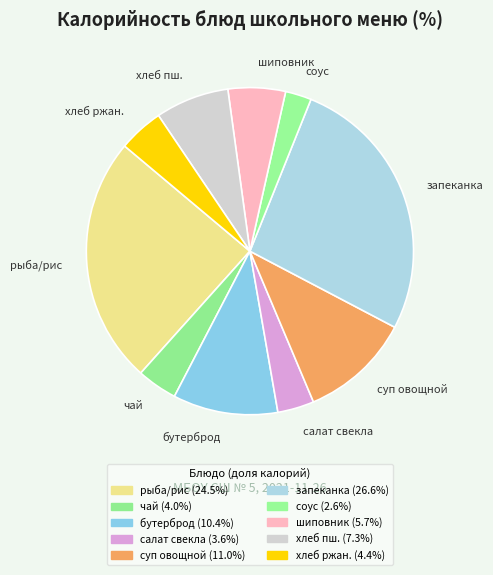

Is the sum of хлеб пш. and чай greater than half?

No